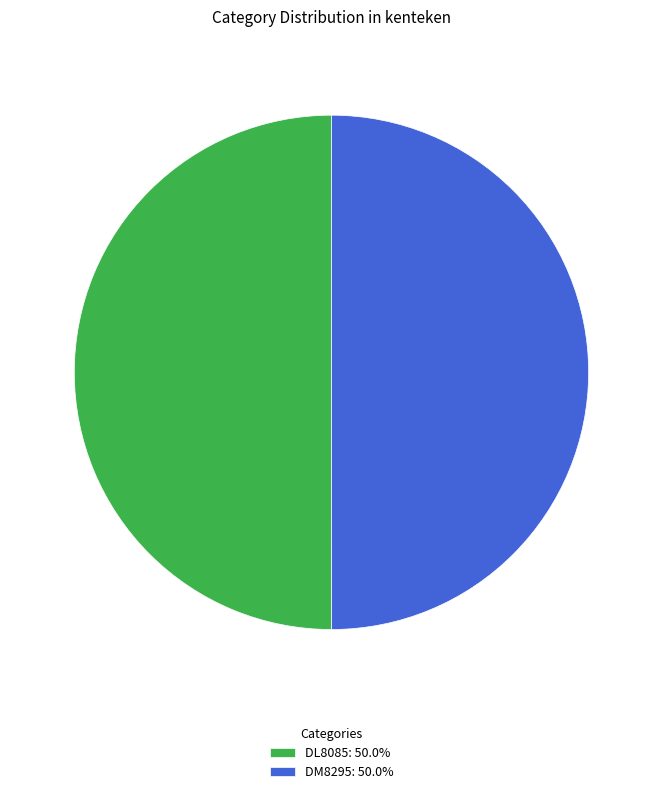

Is the sum of DL8085: 50.0% and DM8295: 50.0% greater than half?

Yes